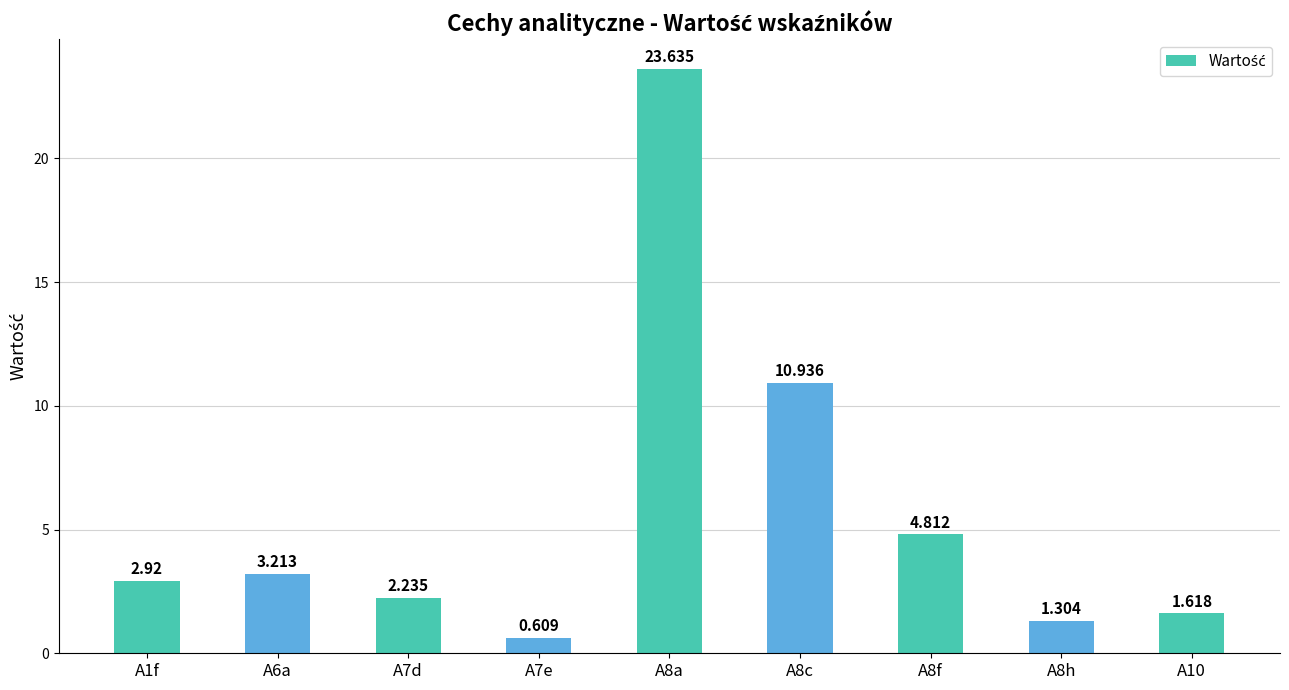

Are the bars horizontal?

No